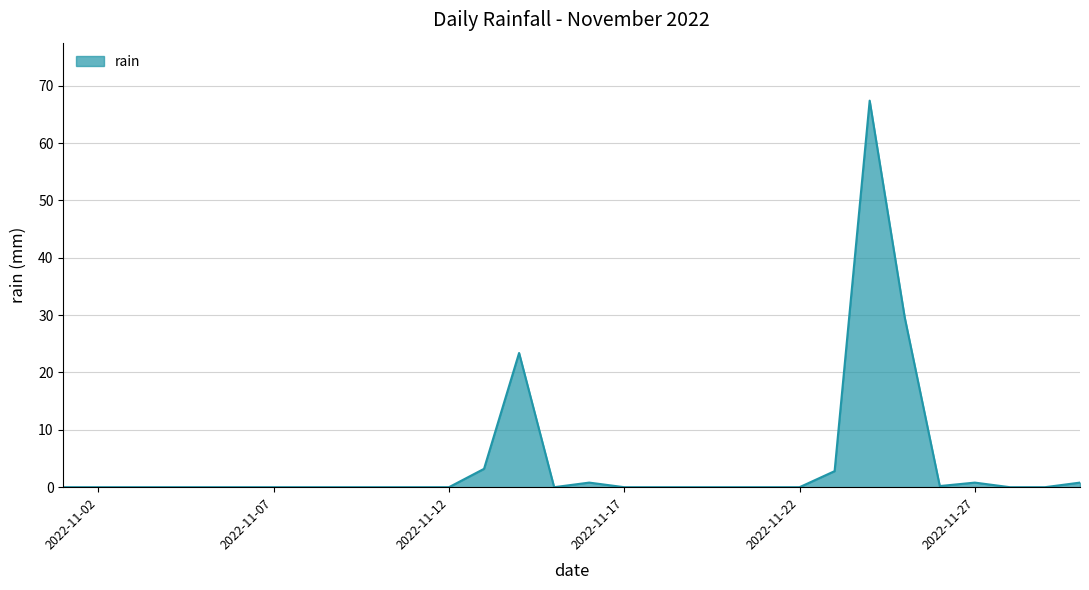

What is the maximum value shown in the chart?

67.4